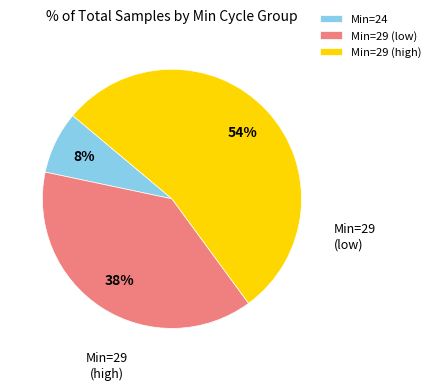

To the nearest percent, what is the average slice percentage?

33%